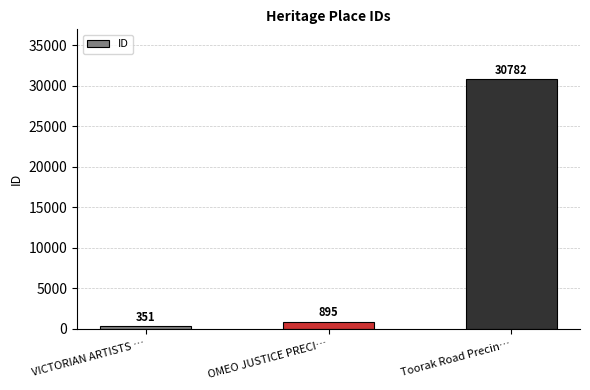

Read the value at VICTORIAN ARTISTS …, to the nearest 100.

400